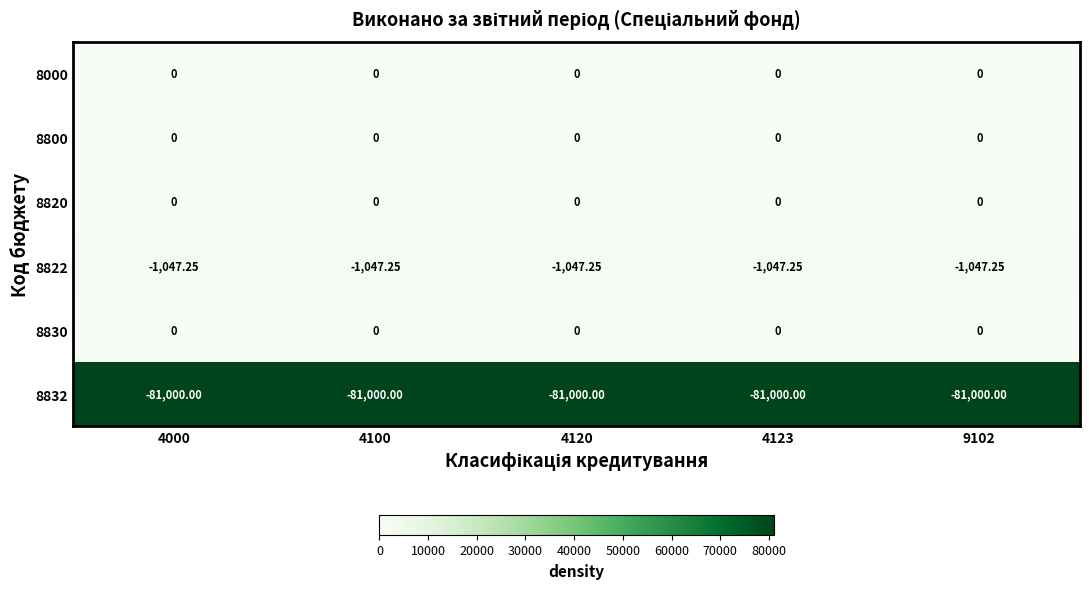

How many categories are shown in the chart?

5